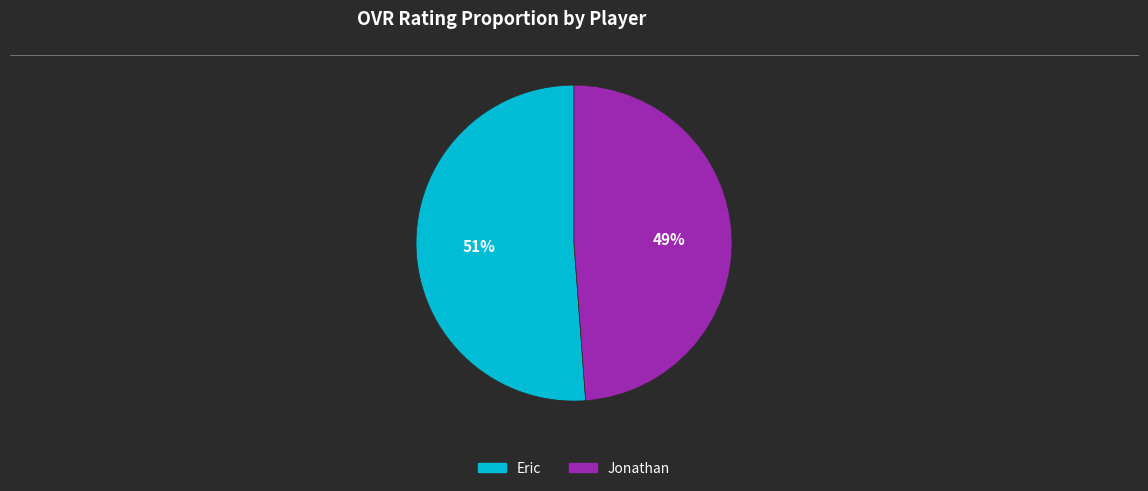

Which slice is the largest?

Eric